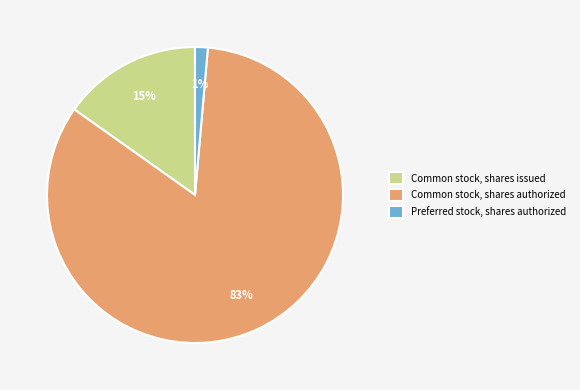

To the nearest percent, what portion does Common stock, shares issued represent?

15%